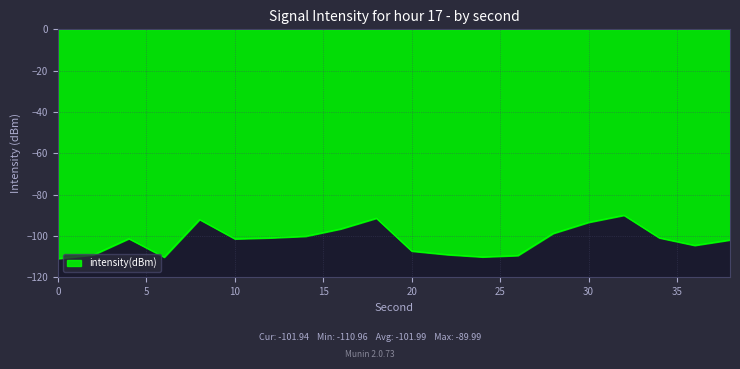

What is the maximum value shown in the chart?

-90.0